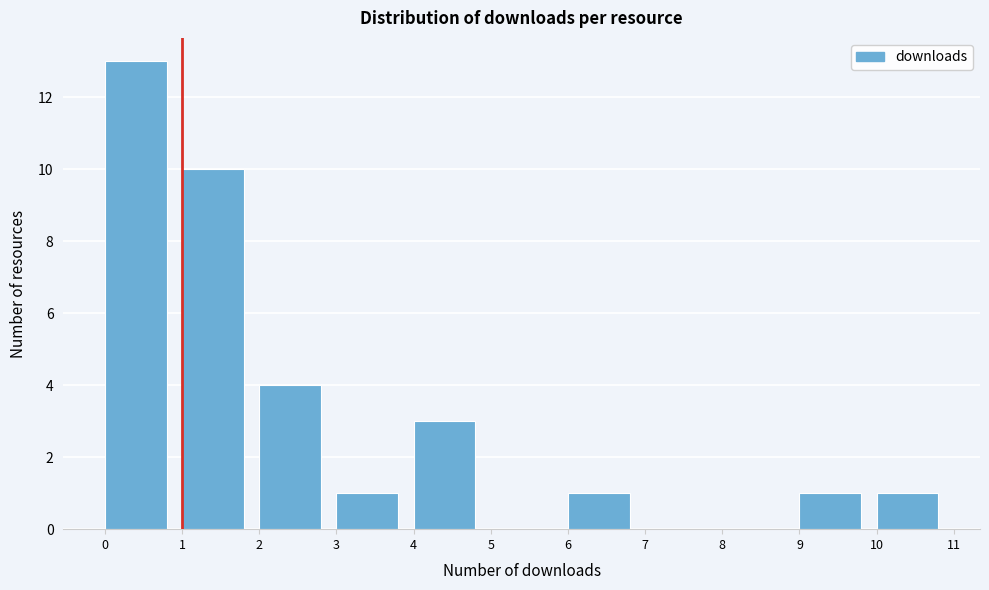

Which range on the x-axis has the tallest bar?

0 to 1